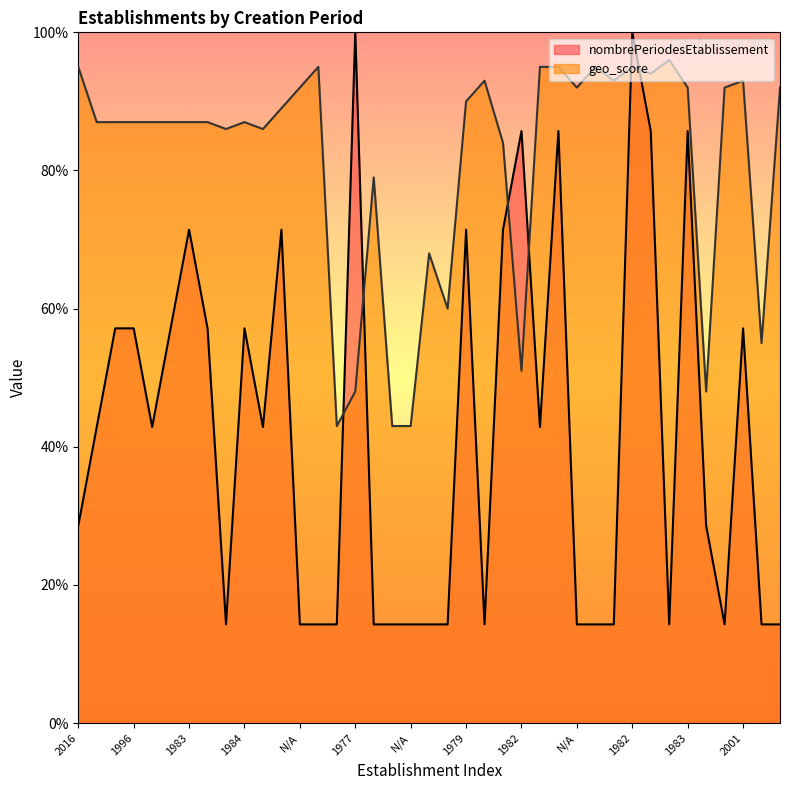

At how many categories does at least one series exceed 0?

39